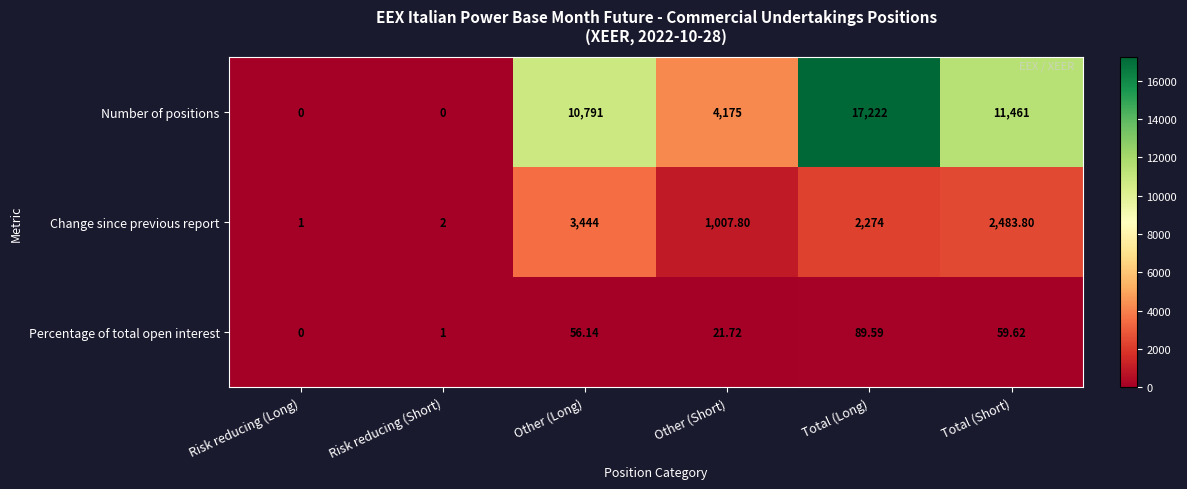

At which label does Change since previous report reach its minimum?

Risk reducing (Long)